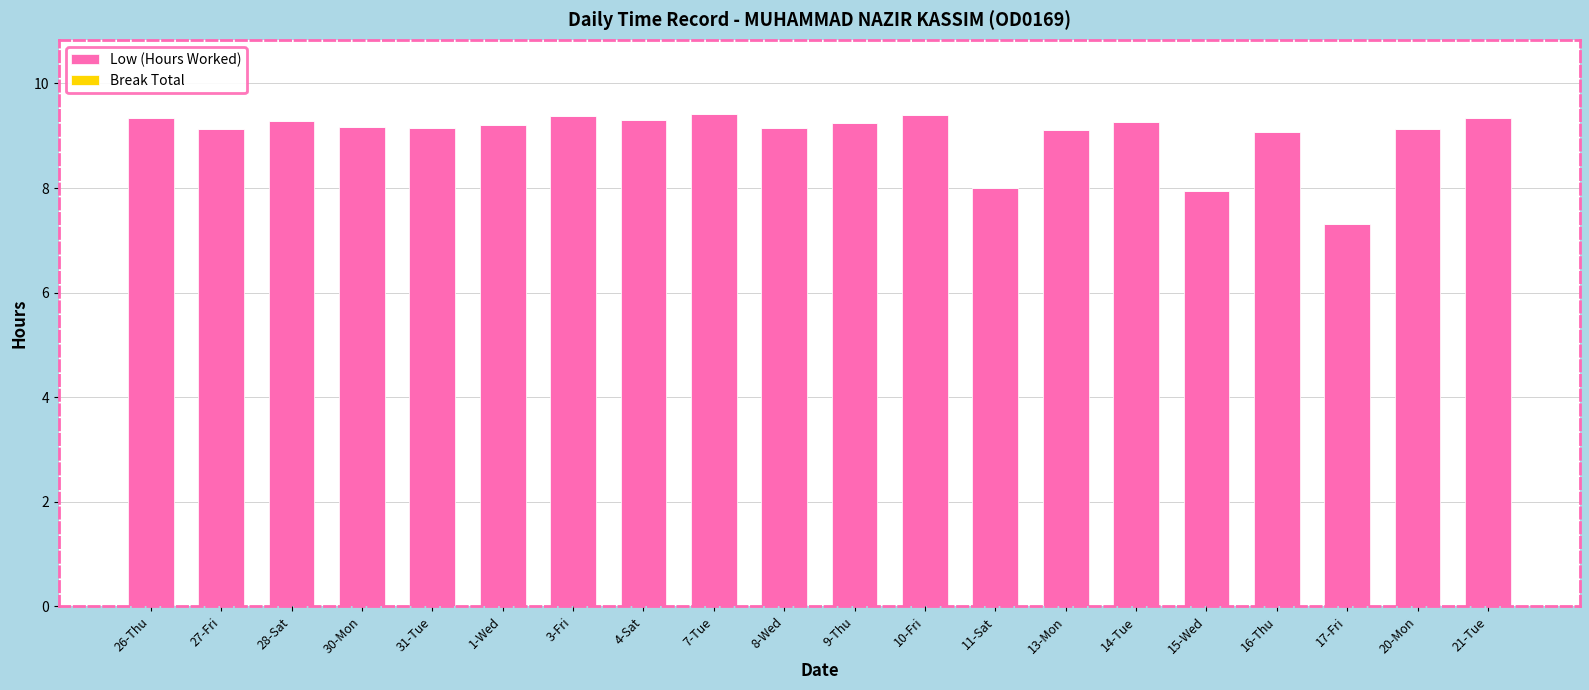

Between 31-Tue and 3-Fri, which is larger?

3-Fri